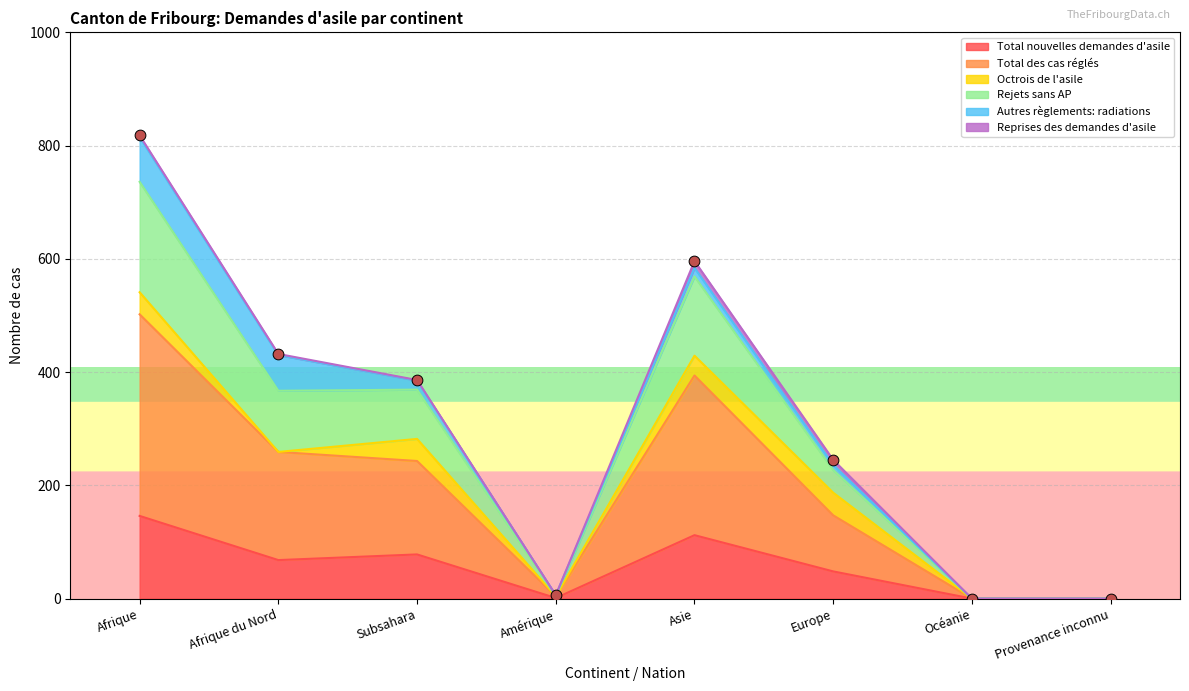

The Total nouvelles demandes d'asile series shows 232 at Afrique. True or false?

False